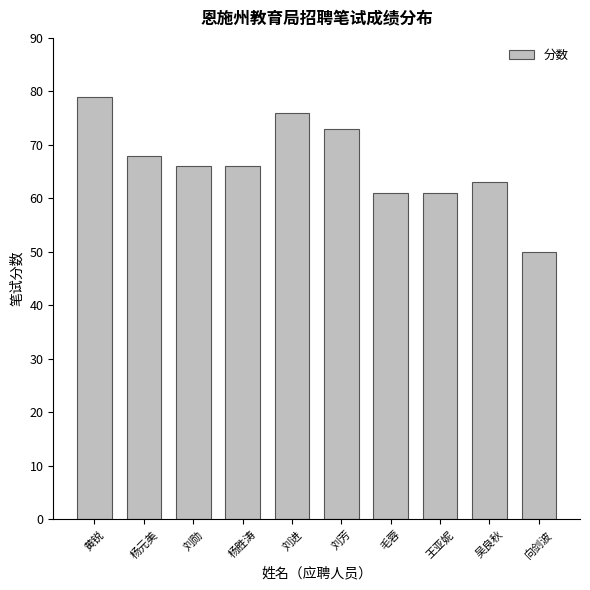

Is it true that the value at 吴良秋 is 63?

True